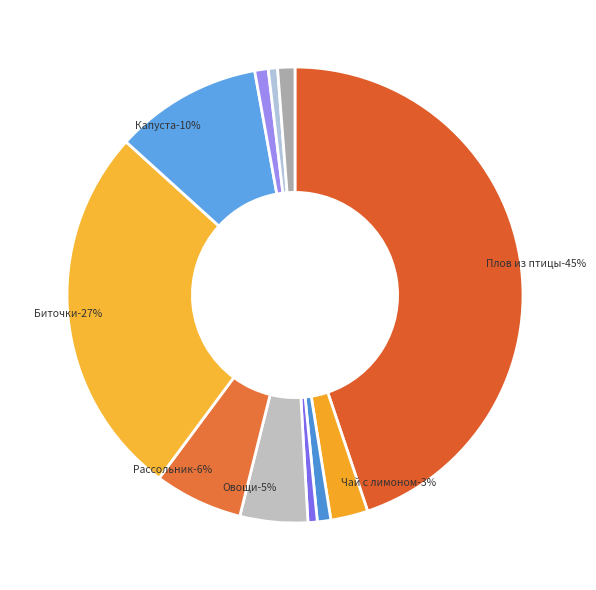

How many segments does this pie chart have?

11